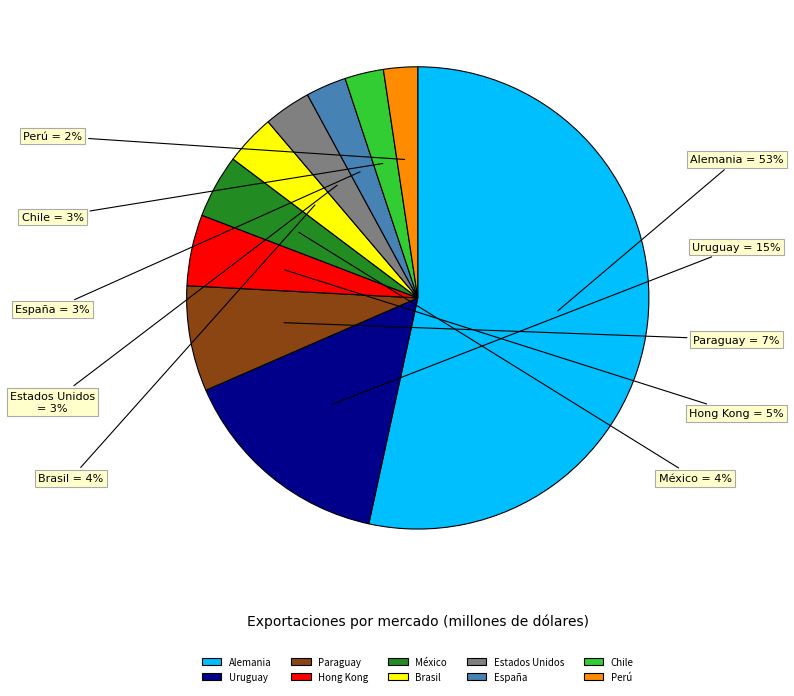

To the nearest percent, what is the combined percentage of México and Hong Kong?

9%